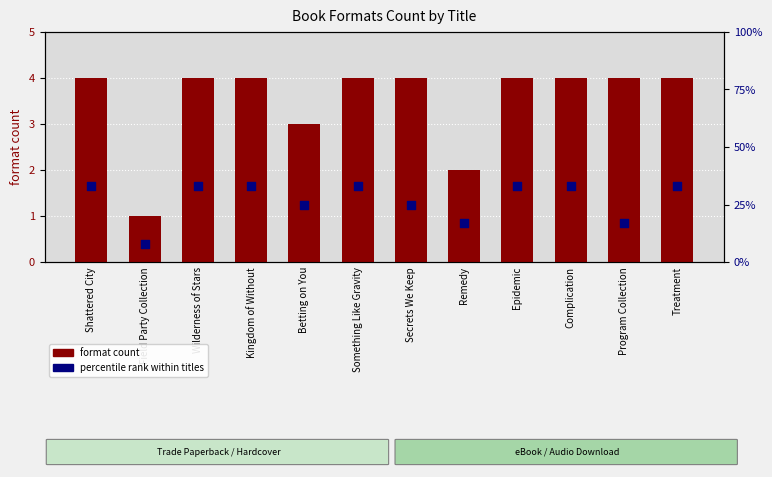

Which series has the widest spread of Y values?

percentile rank within titles